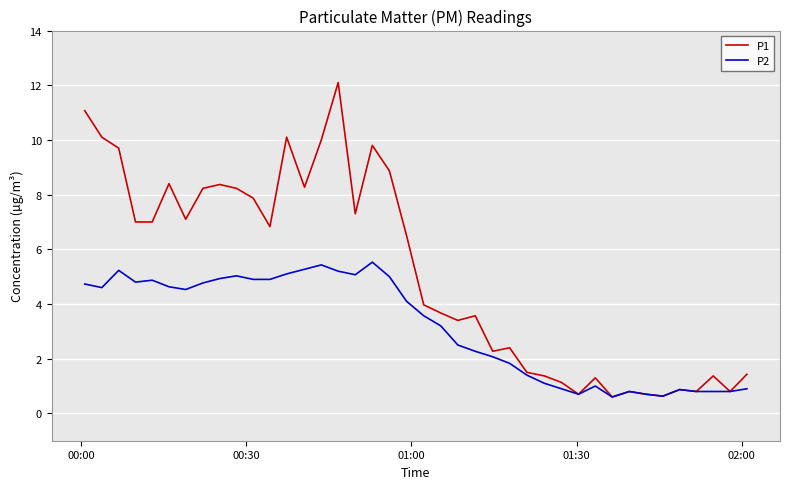

Which series has the widest spread of values?

P1